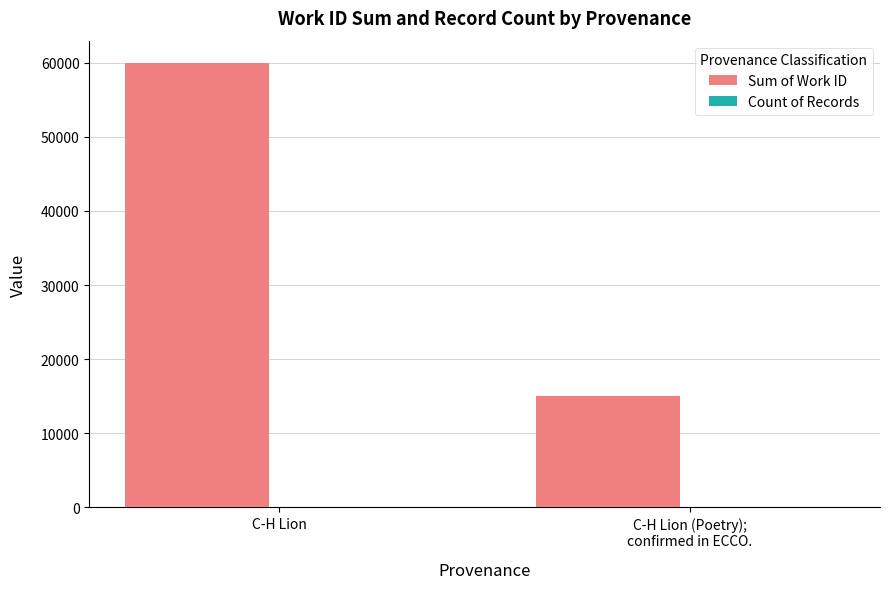

Which series has the largest total across all categories?

Sum of Work ID